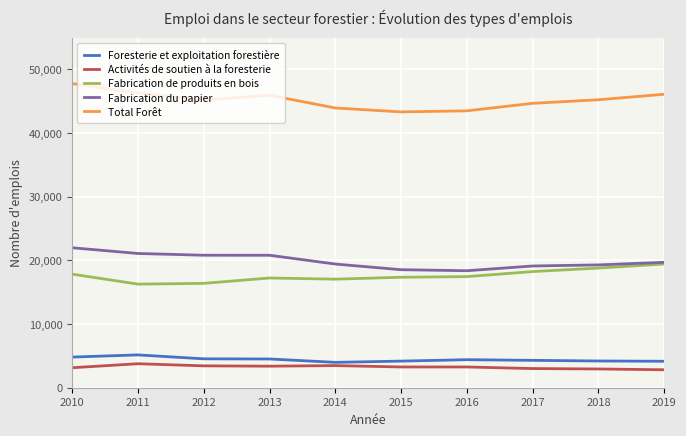

What is the sum of all Foresterie et exploitation forestière values?

44250